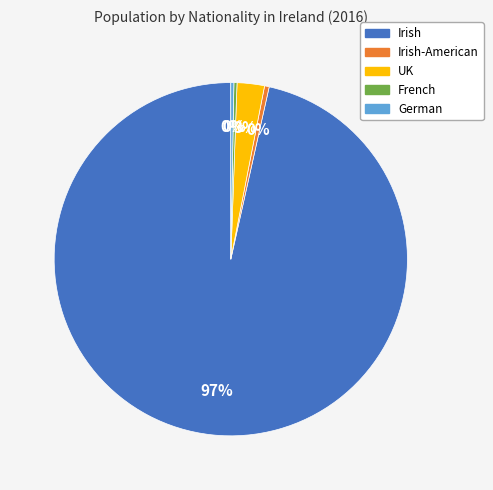

Count the number of slices in the pie.

5